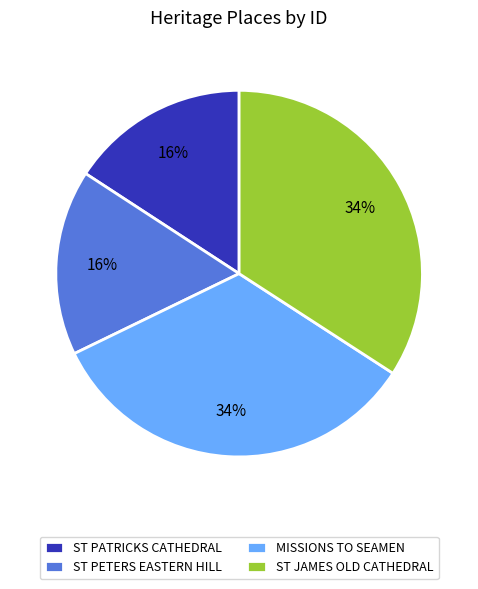

To the nearest percent, what percentage of the pie is MISSIONS TO SEAMEN?

34%